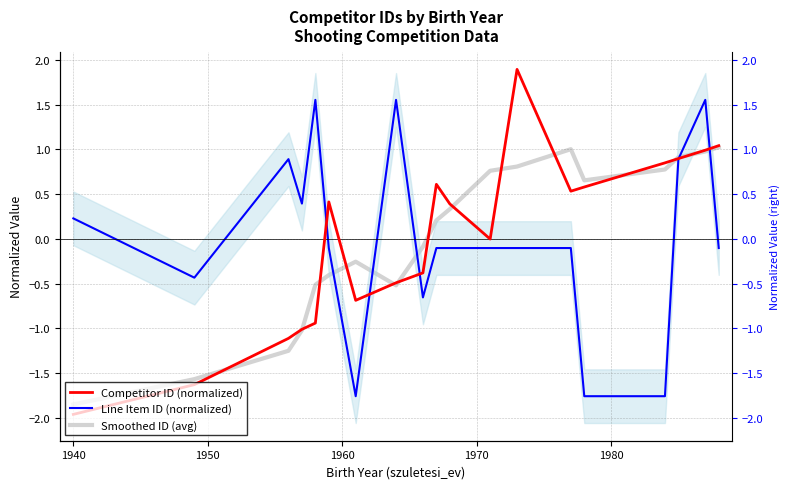

True or false: Competitor ID (normalized) has a value of -1.7 at 1950.

False